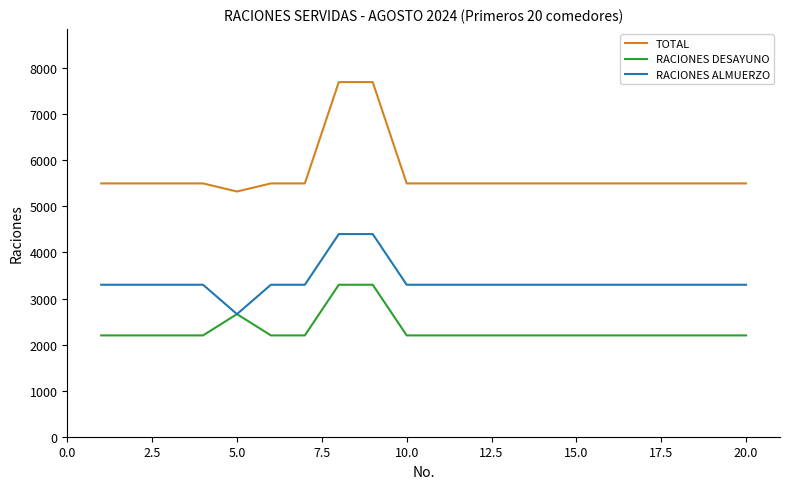

List the series in order of their peak value, highest first.

TOTAL, RACIONES ALMUERZO, RACIONES DESAYUNO